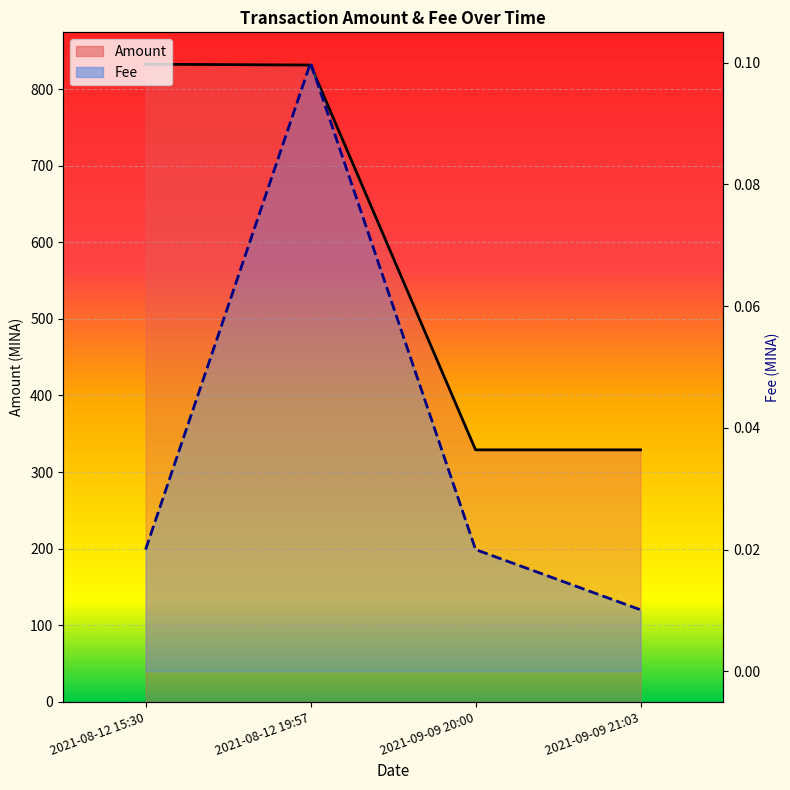

Reading left to right, transcribe all the data shown in this chart.

832.8	831.7	329.0	329.0